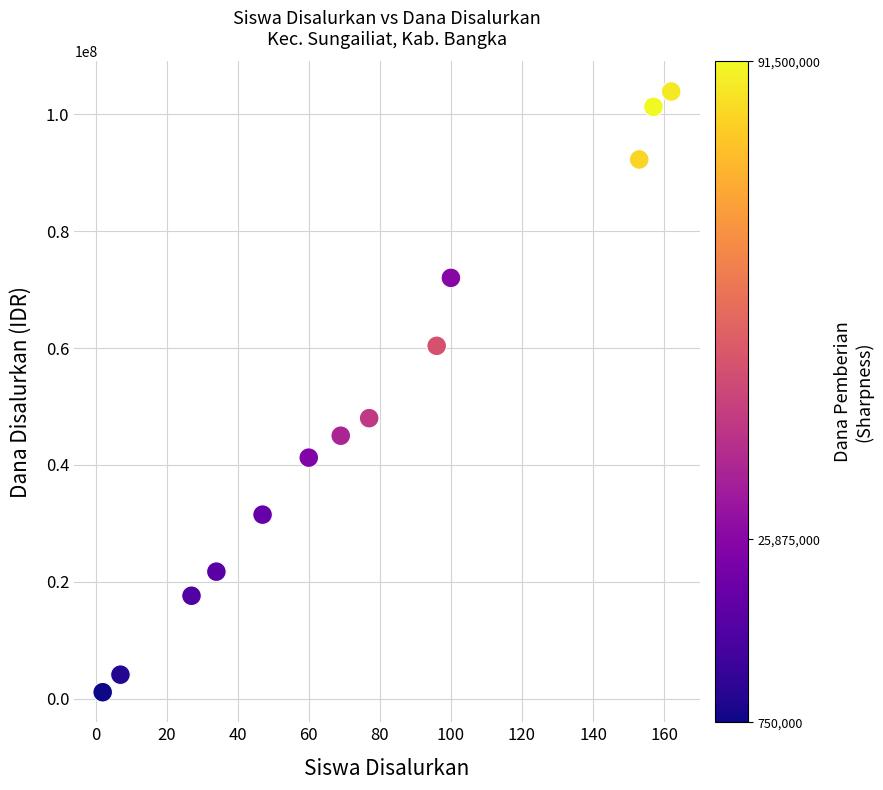

What Y value in the scatter plot is closest to 52500000?

48000000